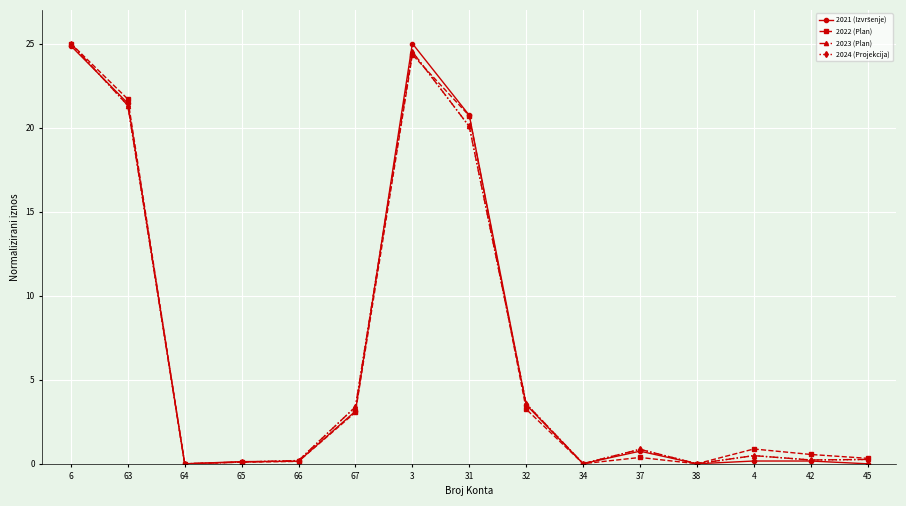

Is it true that 2024 (Projekcija) equals 0.2 at 66?

True